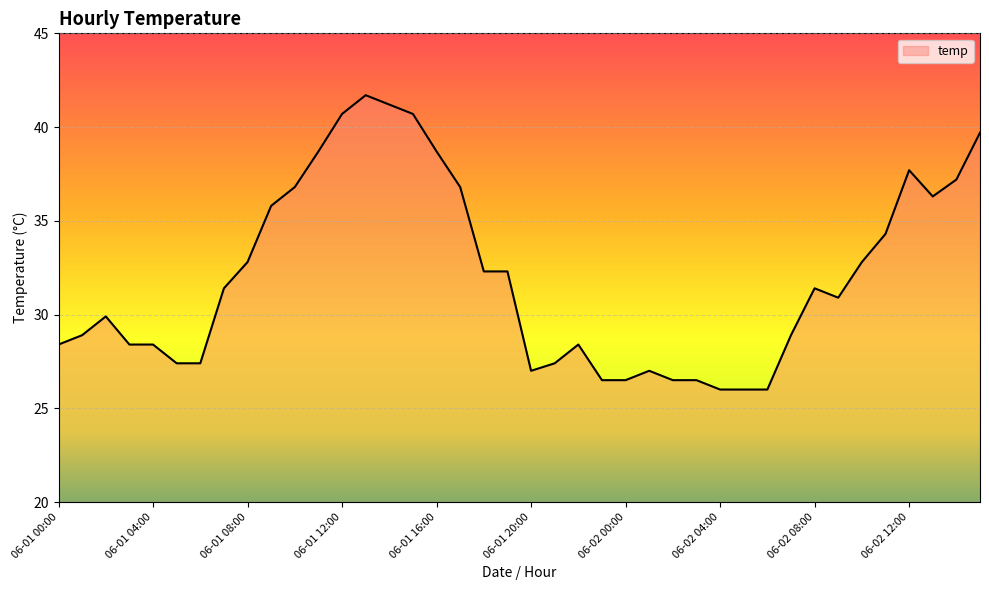

What is the difference between the maximum and minimum values?

15.7